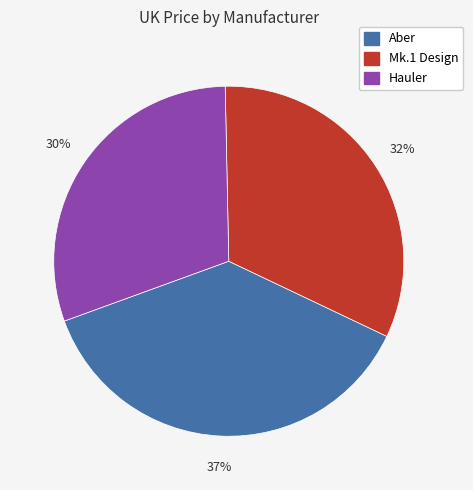

Does any single category account for the majority?

No